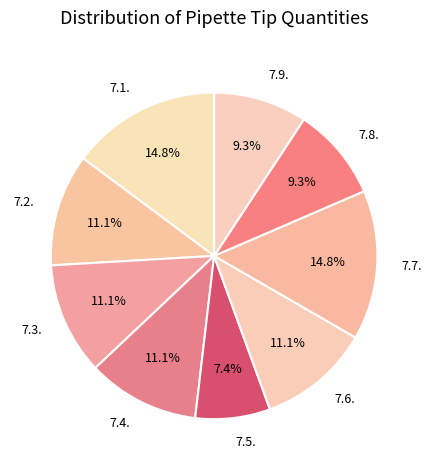

How many segments does this pie chart have?

9